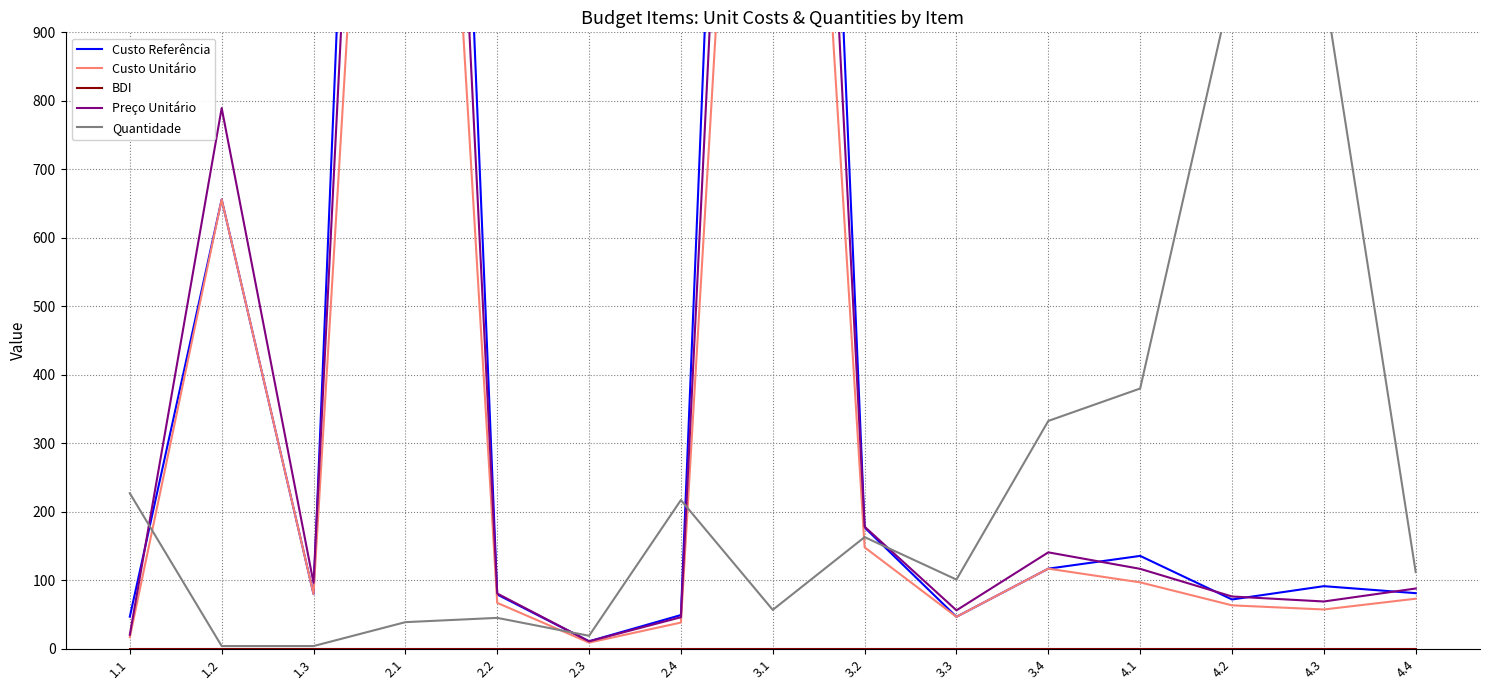

How many values in the Preço Unitário series are below 88?

7